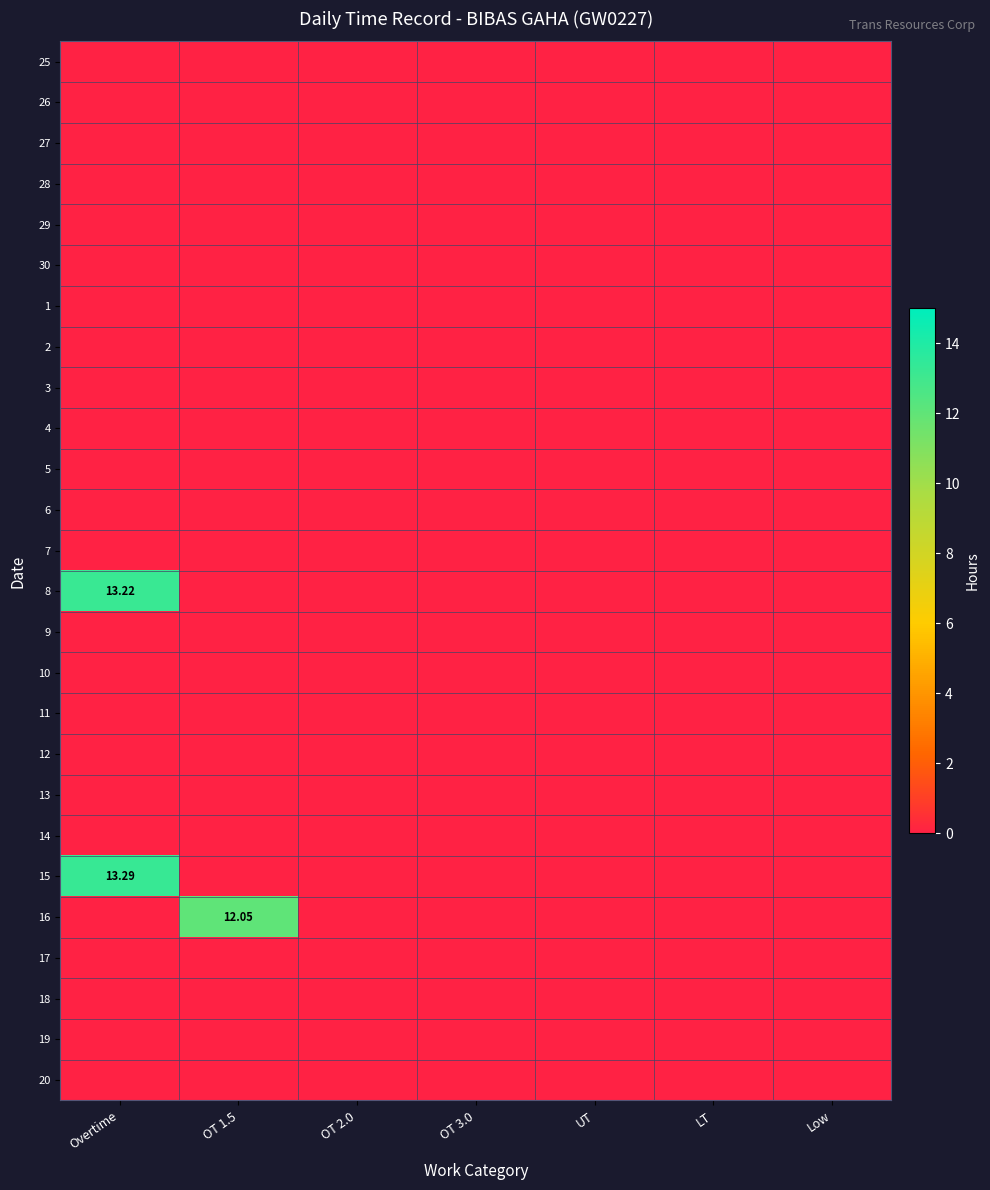

The value of 10 at OT 1.5 is 0.0. True or false?

True